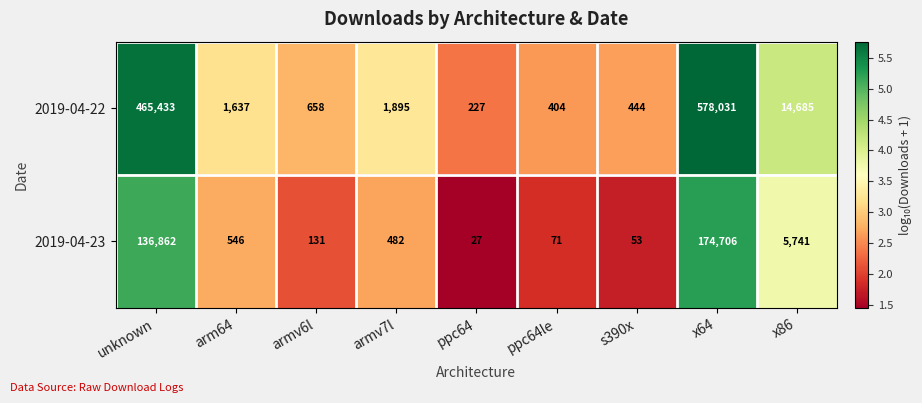

Which series has the widest spread of values?

2019-04-22